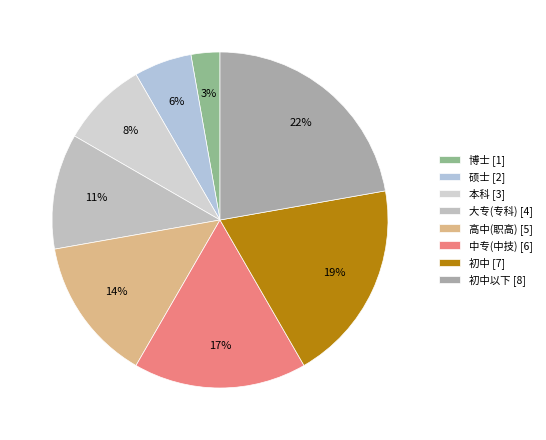

Rank the categories by value from highest to lowest.

初中以下 [8], 初中 [7], 中专(中技) [6], 高中(职高) [5], 大专(专科) [4], 本科 [3], 硕士 [2], 博士 [1]